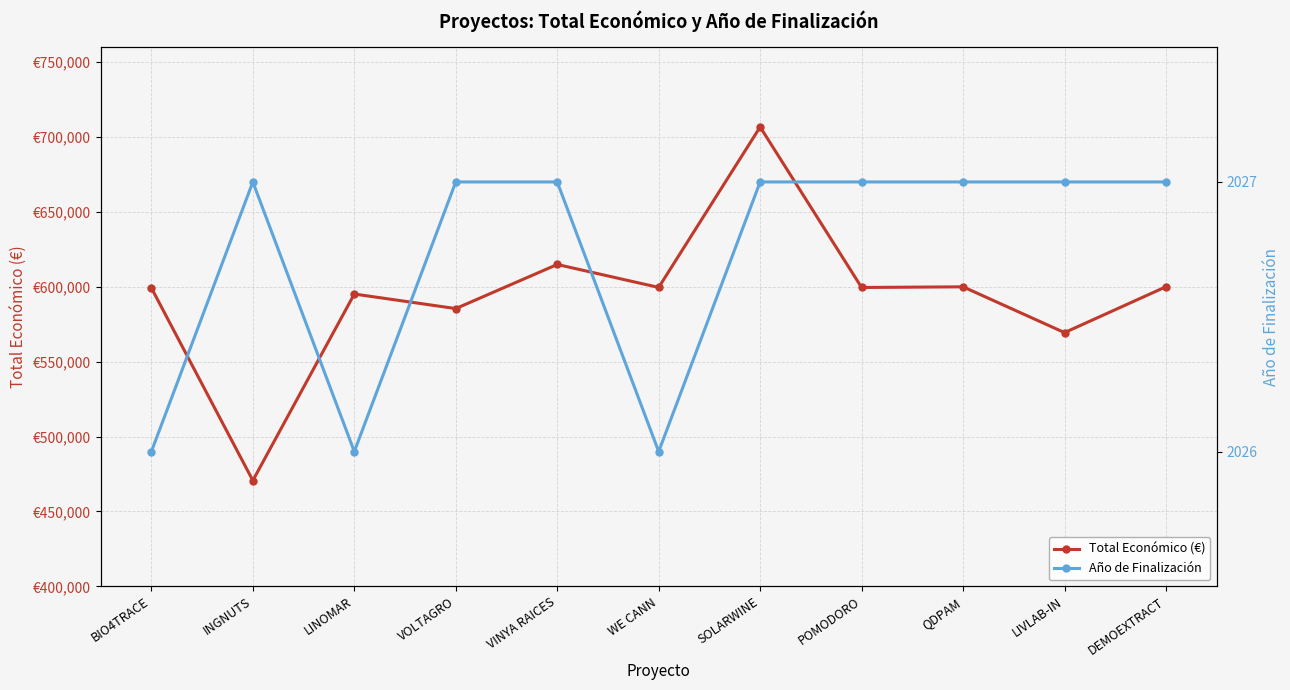

What is the spread (max minus min) of values at DEMOEXTRACT?

598016